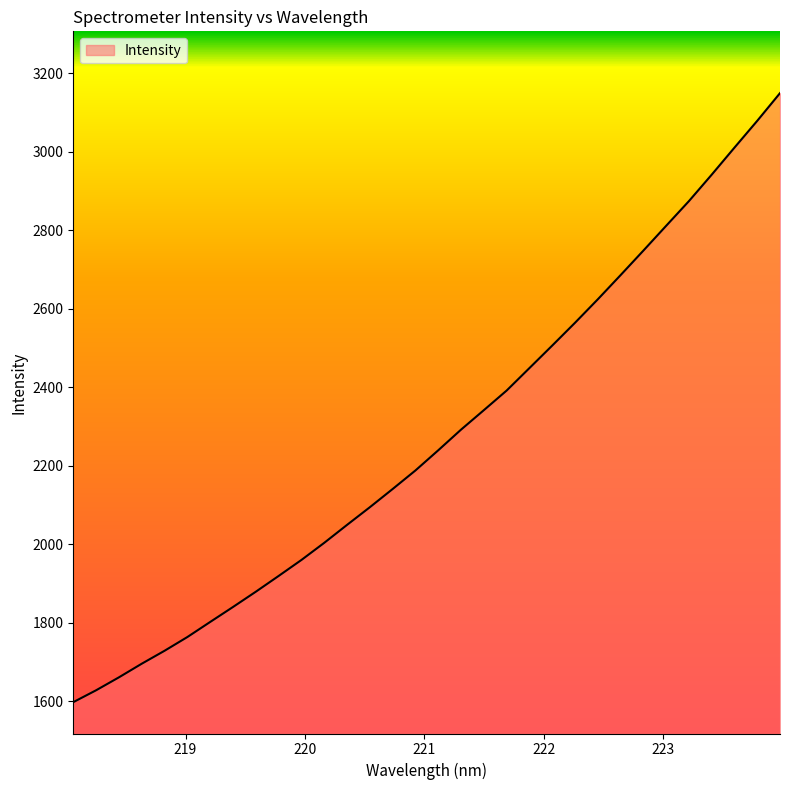

What is the greatest value displayed?

3149.6